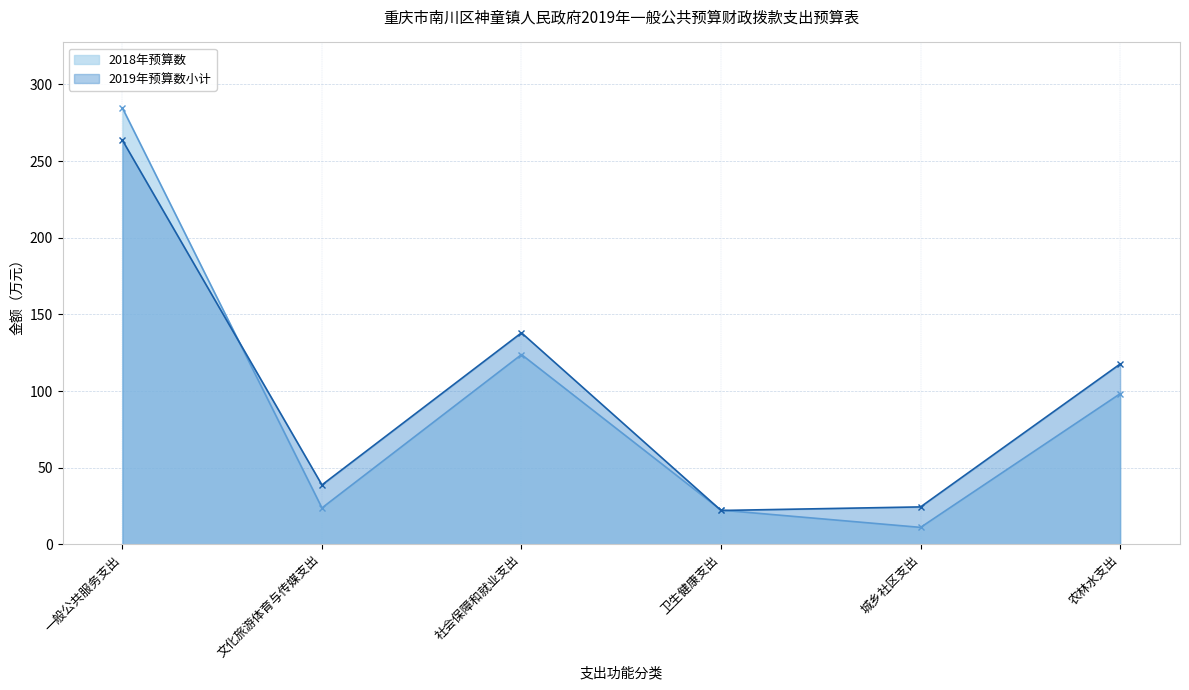

What is the difference between the 2018年预算数 values at 文化旅游体育与传媒支出 and 农林水支出?

74.5